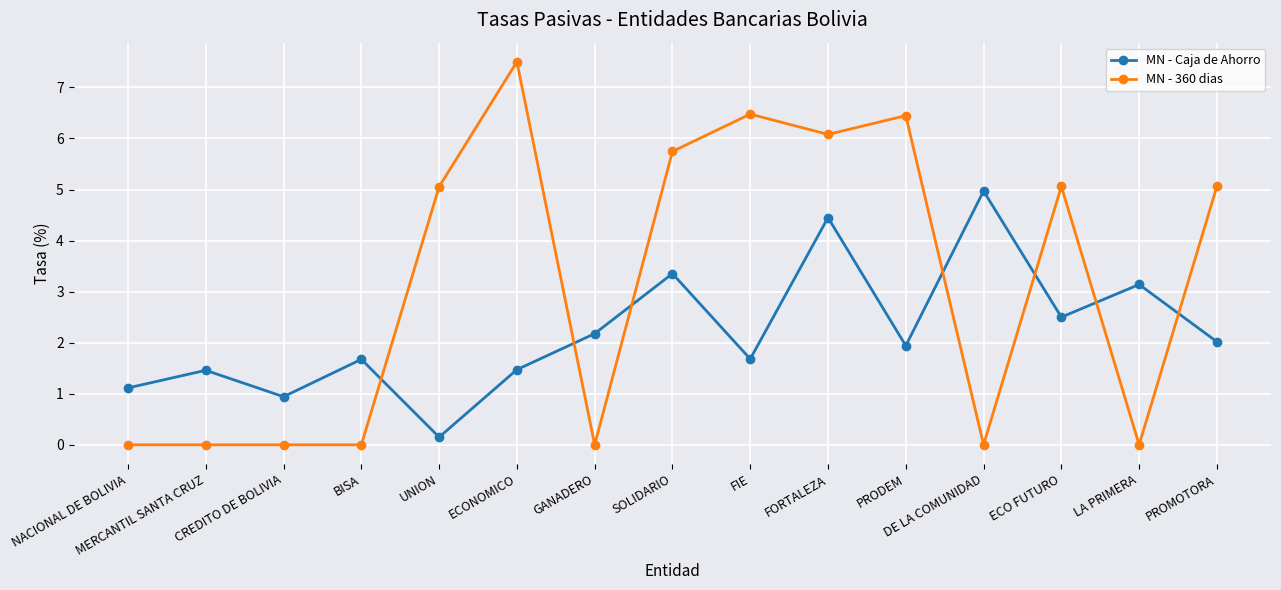

True or false: MN - Caja de Ahorro has more than 0 points higher than both neighbors.

True